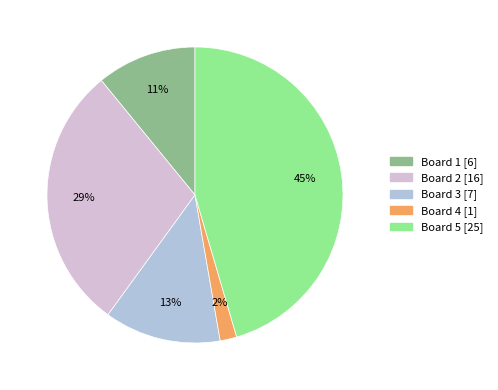

Which slice is the largest?

Board 5